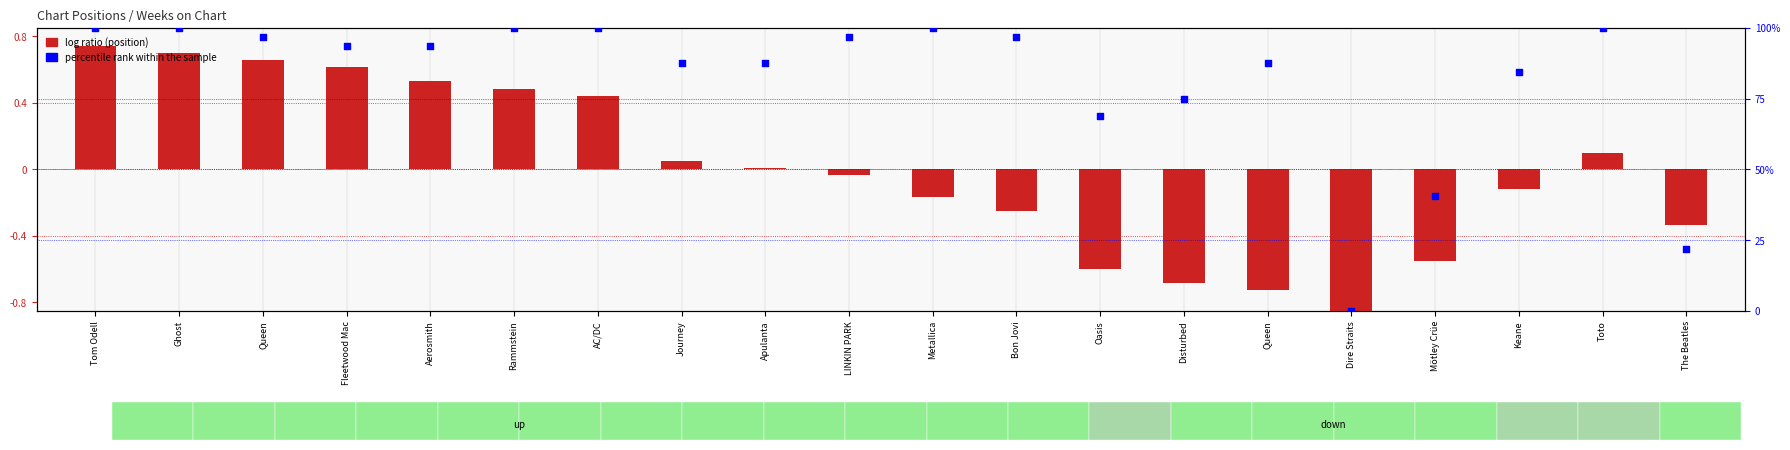

What are all the series names shown in the legend?

log ratio, percentile rank within the sample